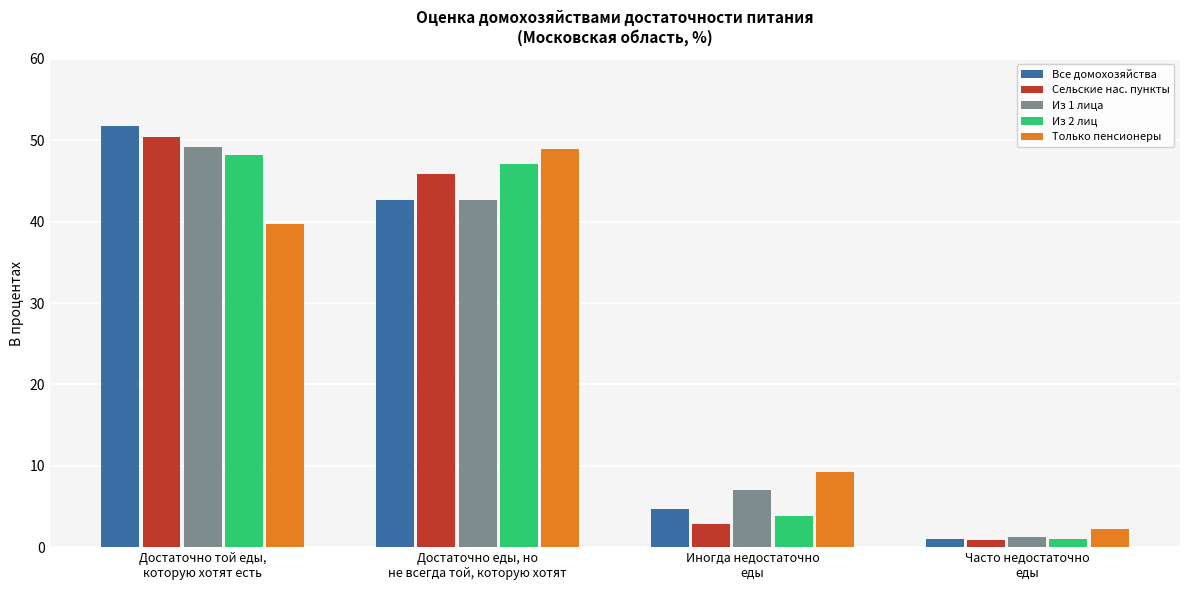

Which series has the largest range (max minus min)?

Все домохозяйства